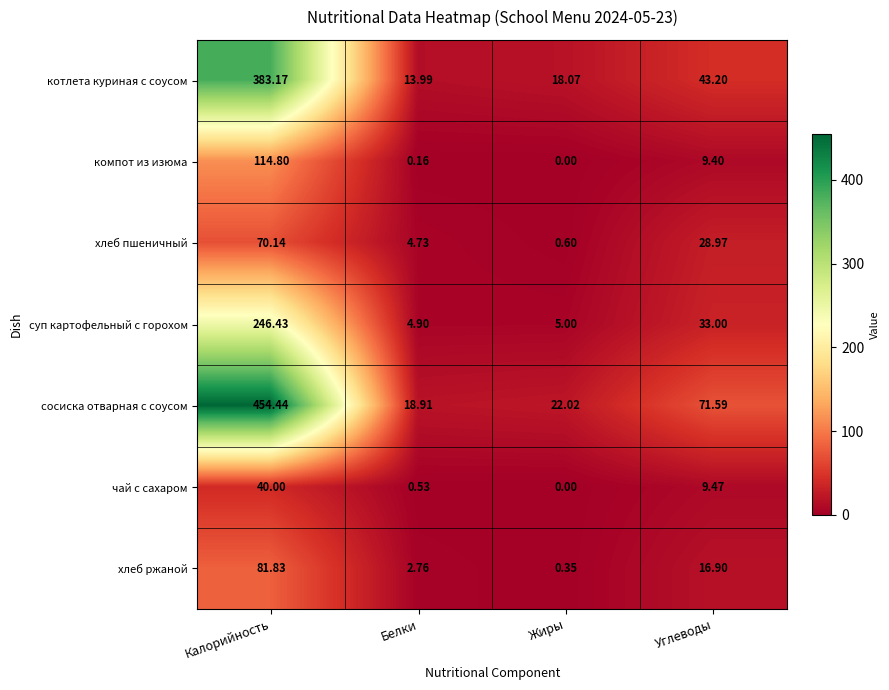

Where is сосиска отварная с соусом nearest to the value 236?

Углеводы